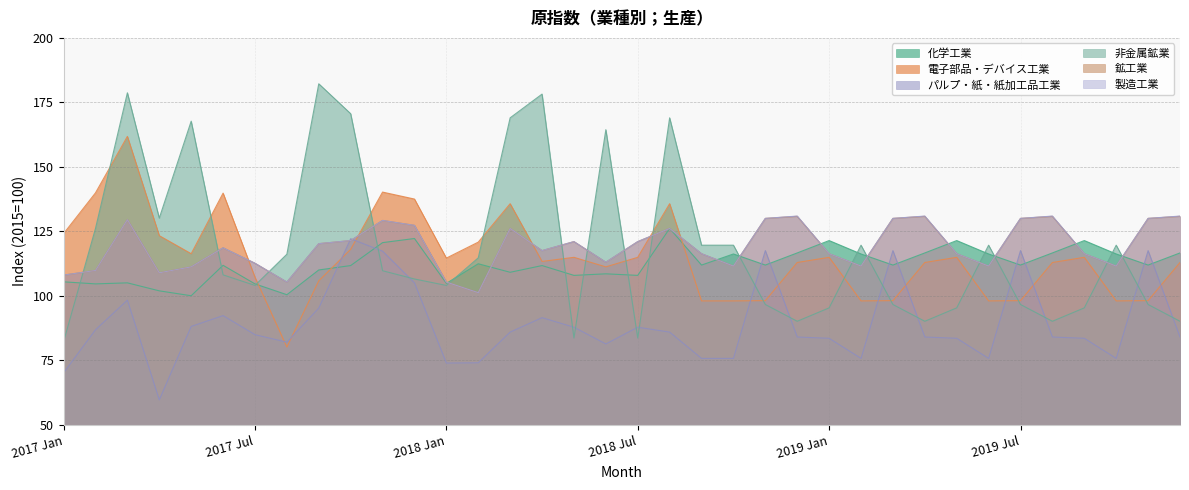

True or false: 電子部品・デバイス工業 and 非金属鉱業 cross at least once.

True